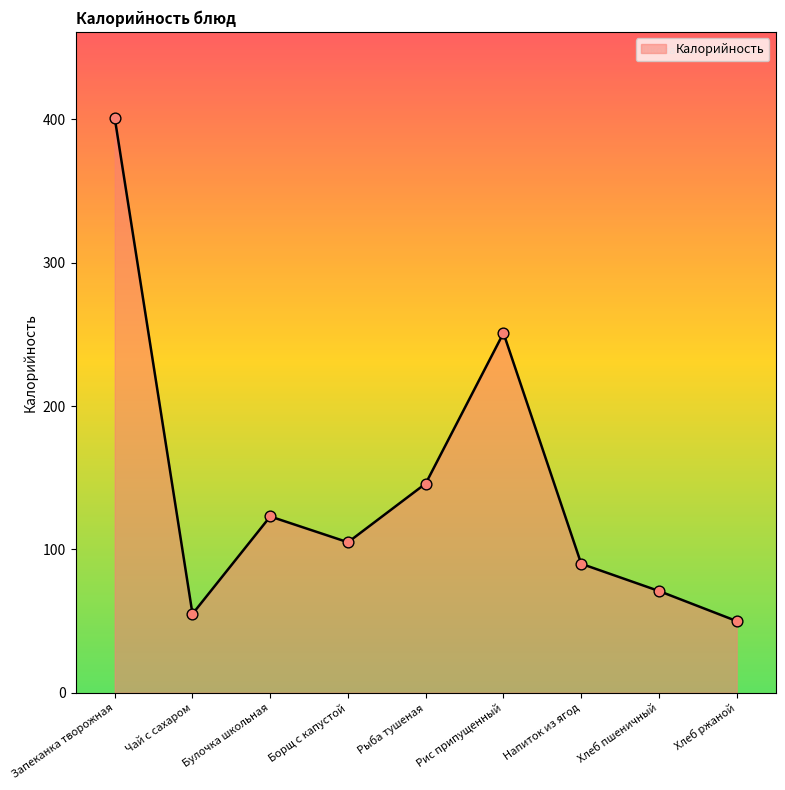

What is the ratio of the value at Запеканка творожная to the value at Хлеб ржаной?

8.0